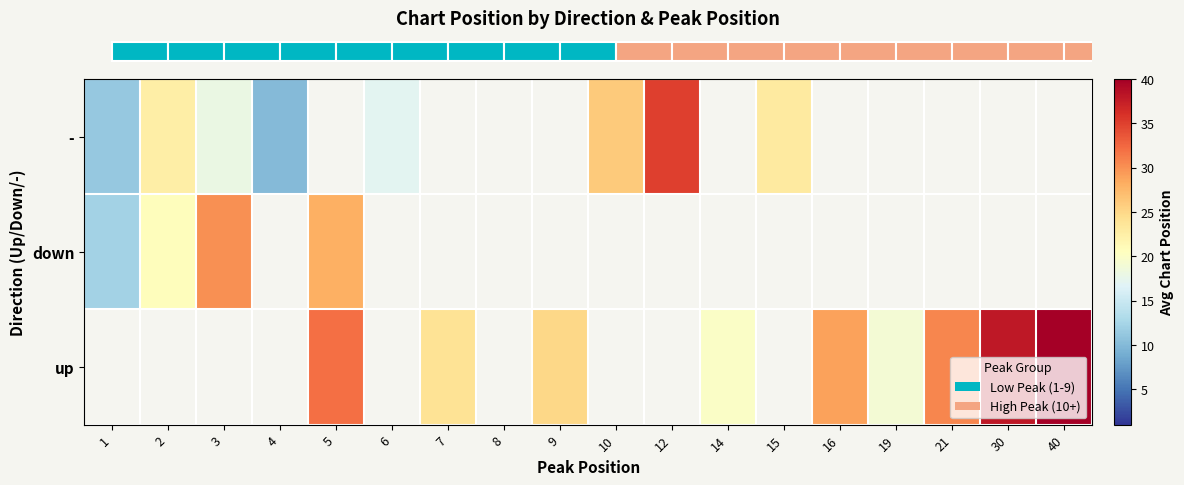

The row_2 series shows 29.0 at 16. True or false?

True